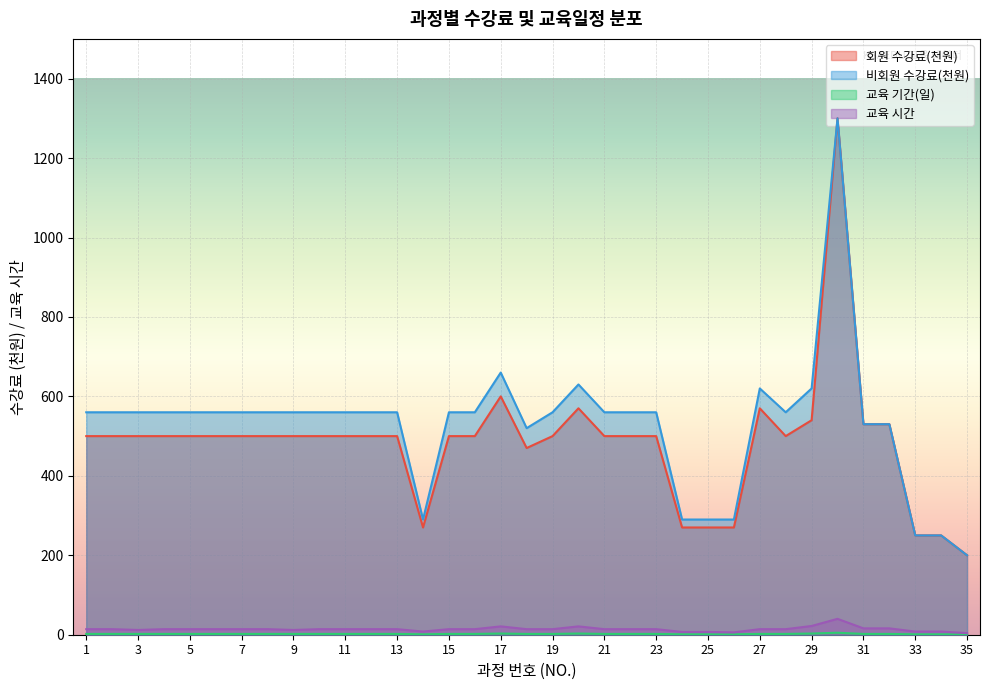

What is the spread (max minus min) of values at 27?

618